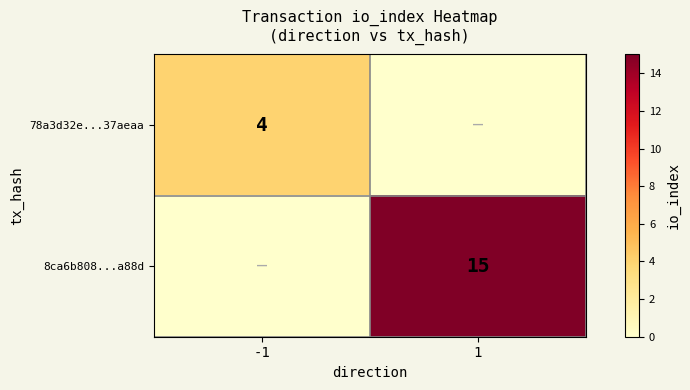

The 78a3d32e...37aeaa series shows 3 at -1. True or false?

False